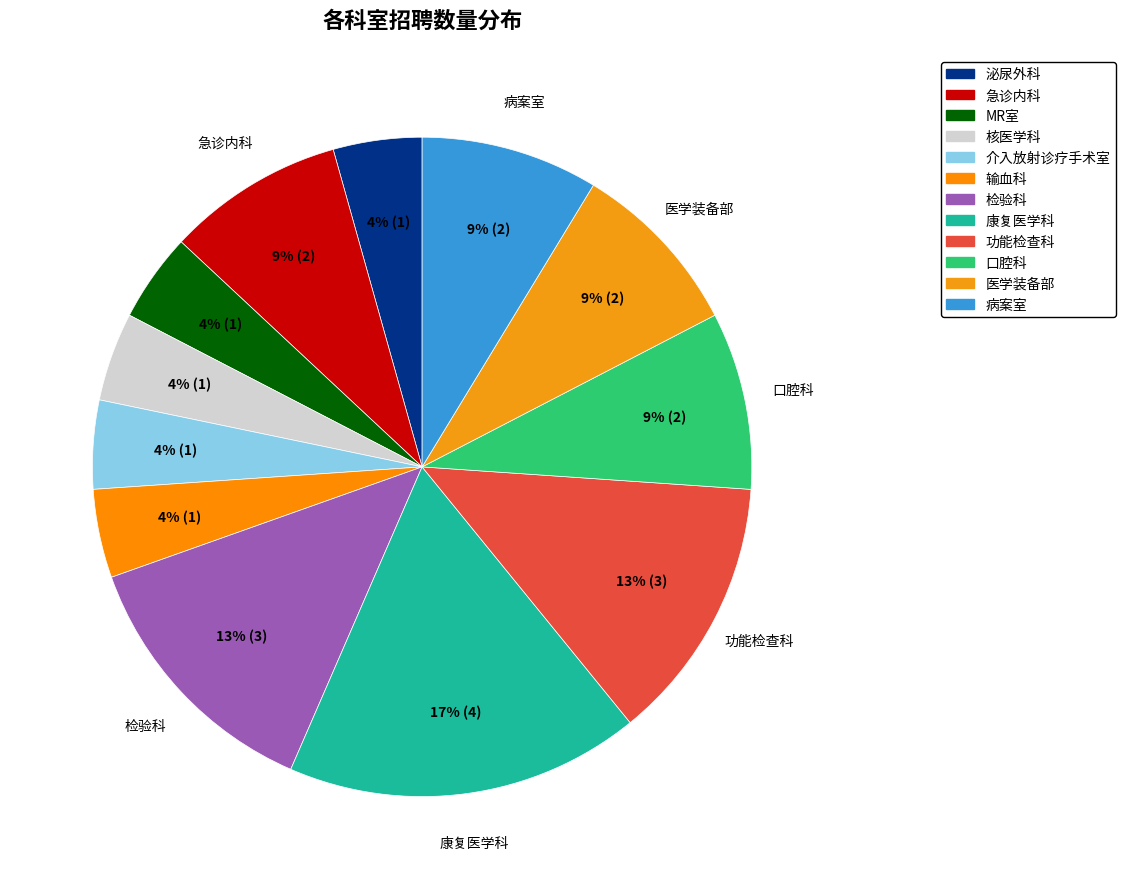

What is the change in value from MR室 to 功能检查科?

+2